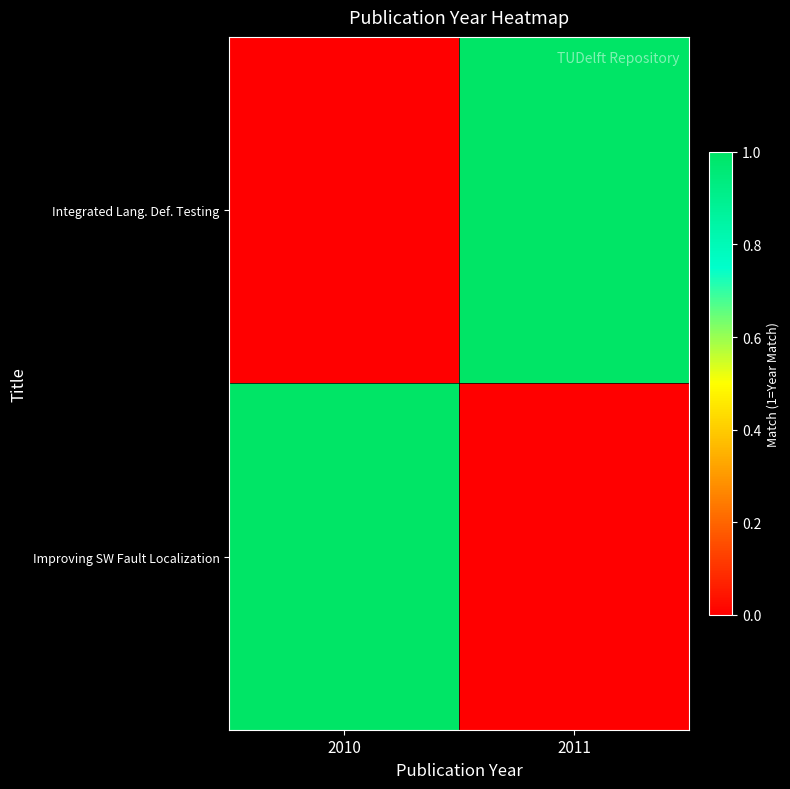

Count the number of data series in this chart.

2